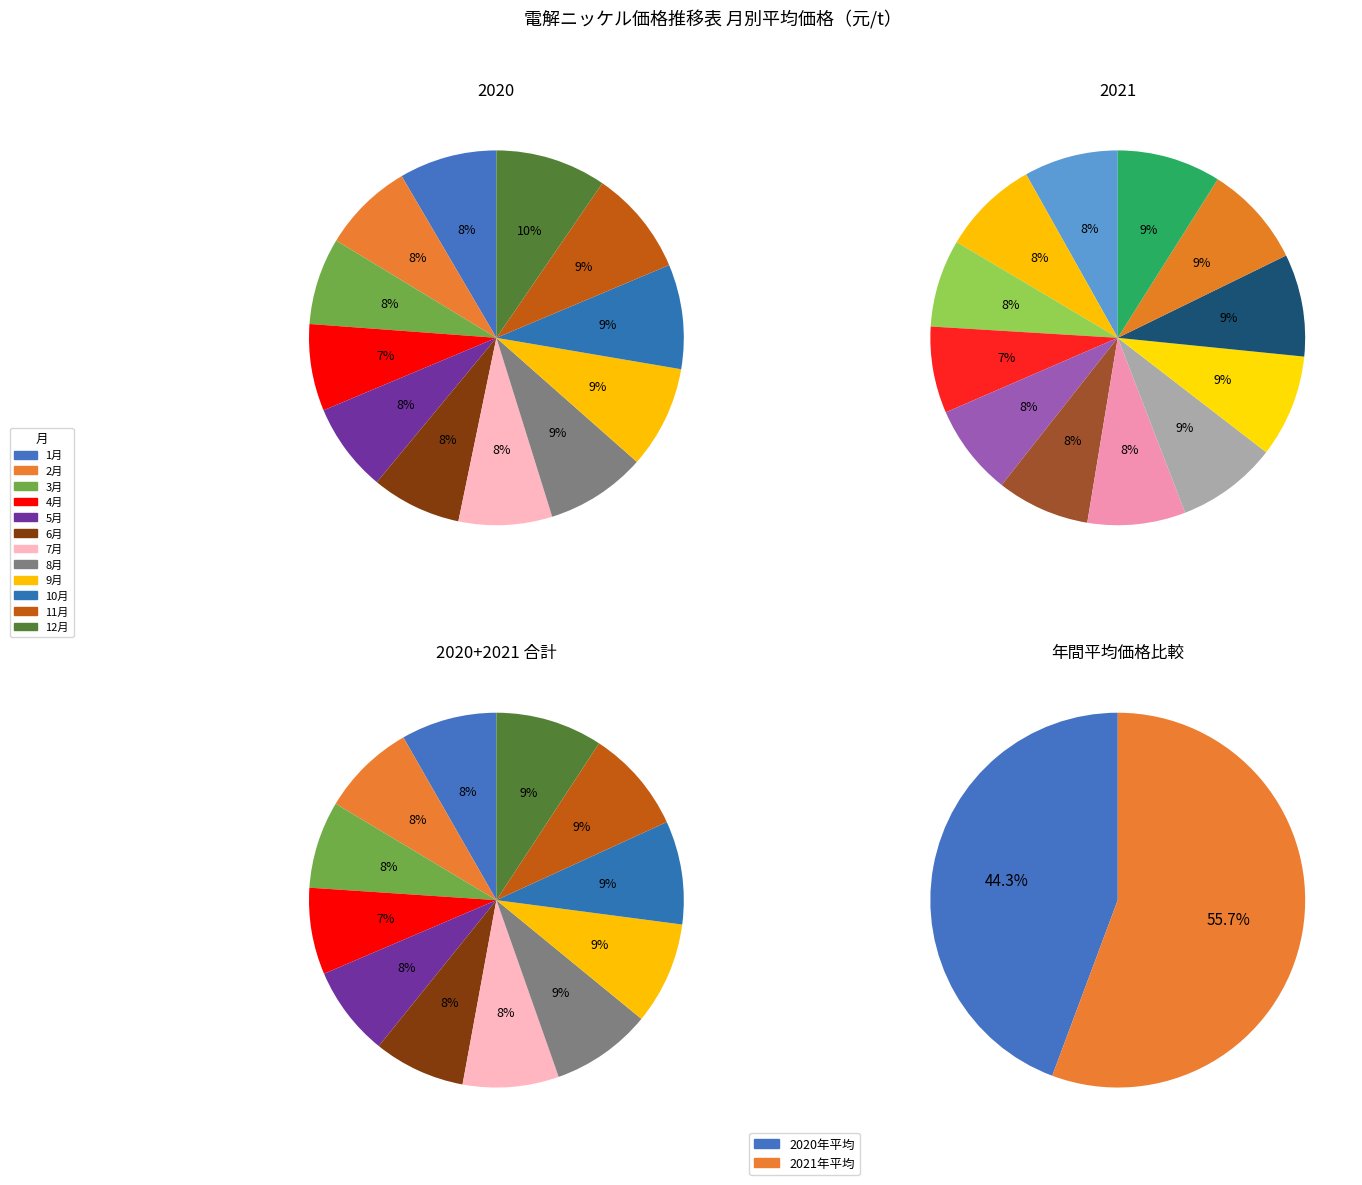

The 7 slice represents 8% of the pie. True or false?

True